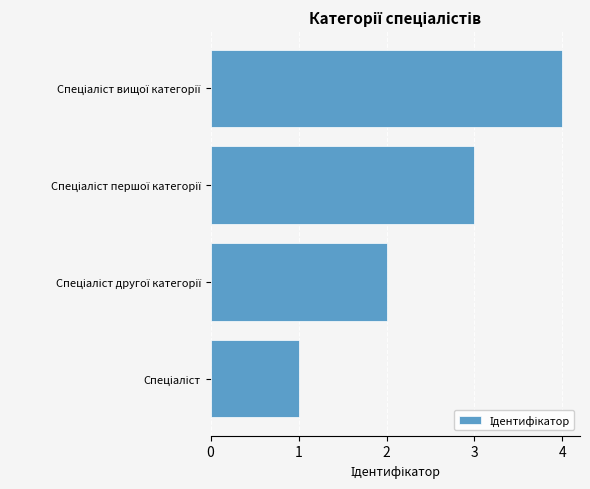

What is the difference between the maximum and minimum values?

3